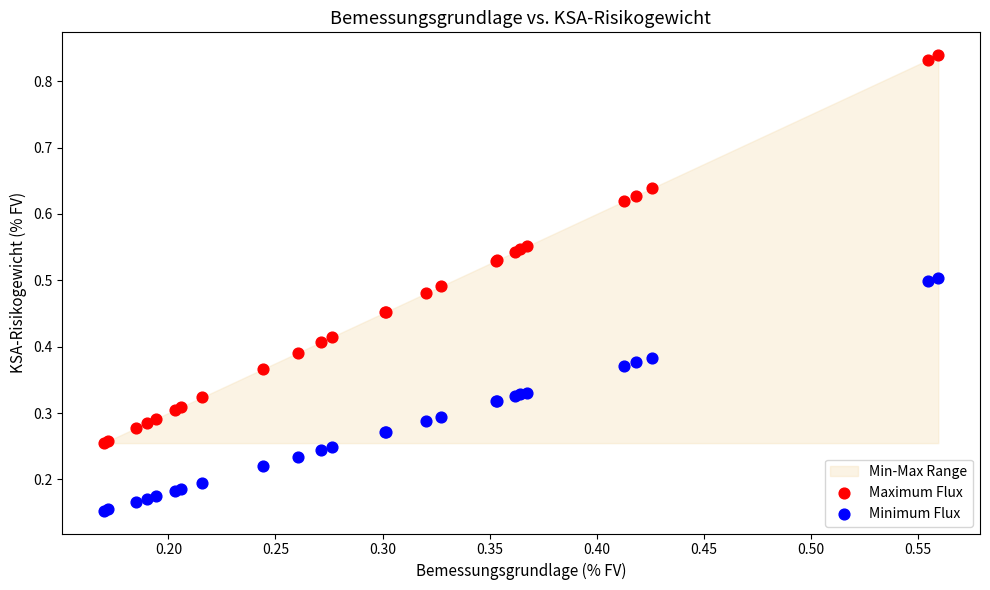

Which series has the widest spread of Y values?

Maximum Flux